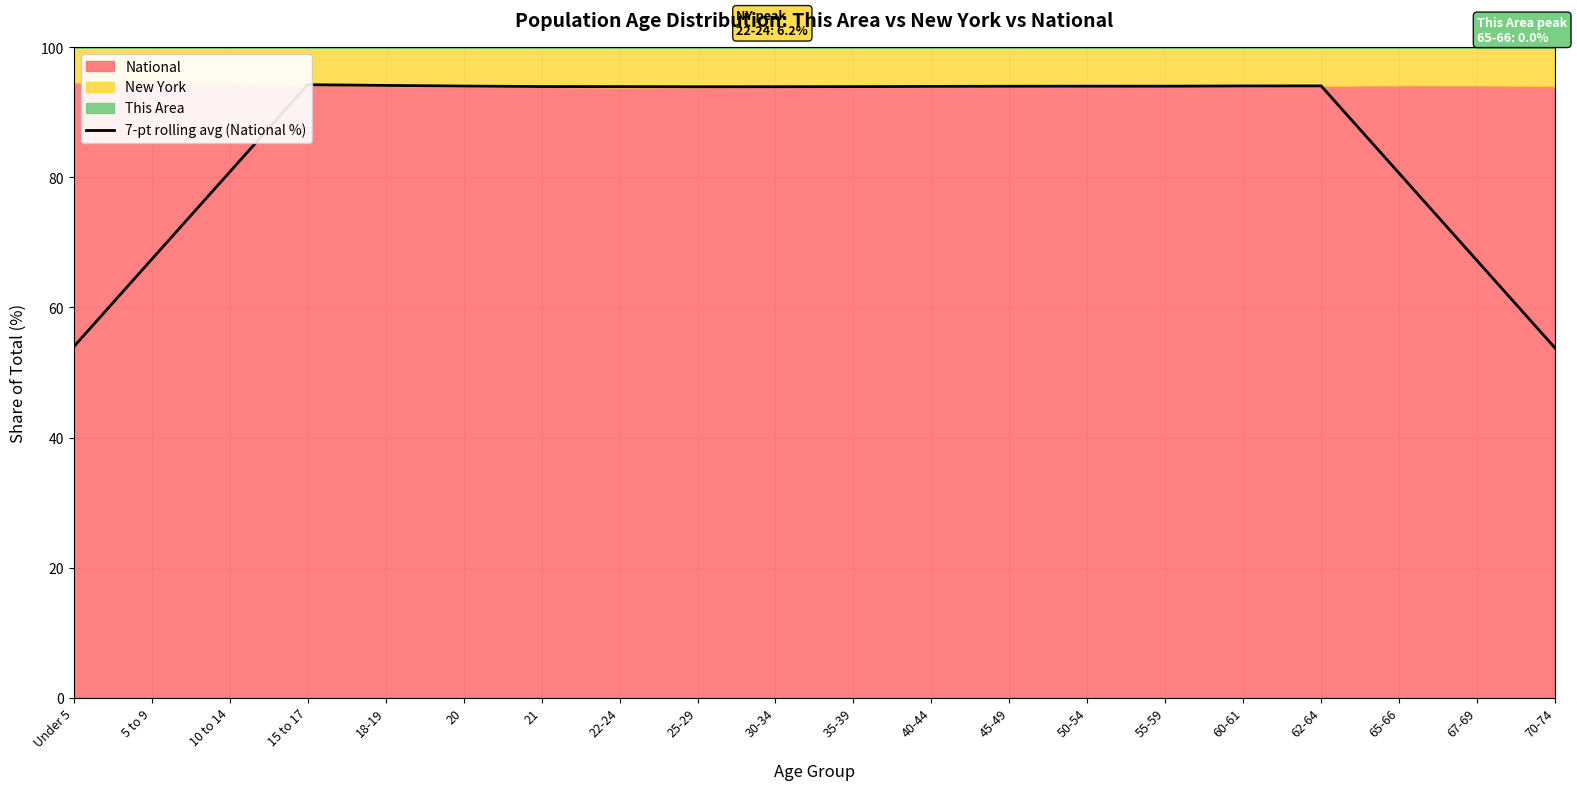

At which category does the data reach its first local valley?

25-29